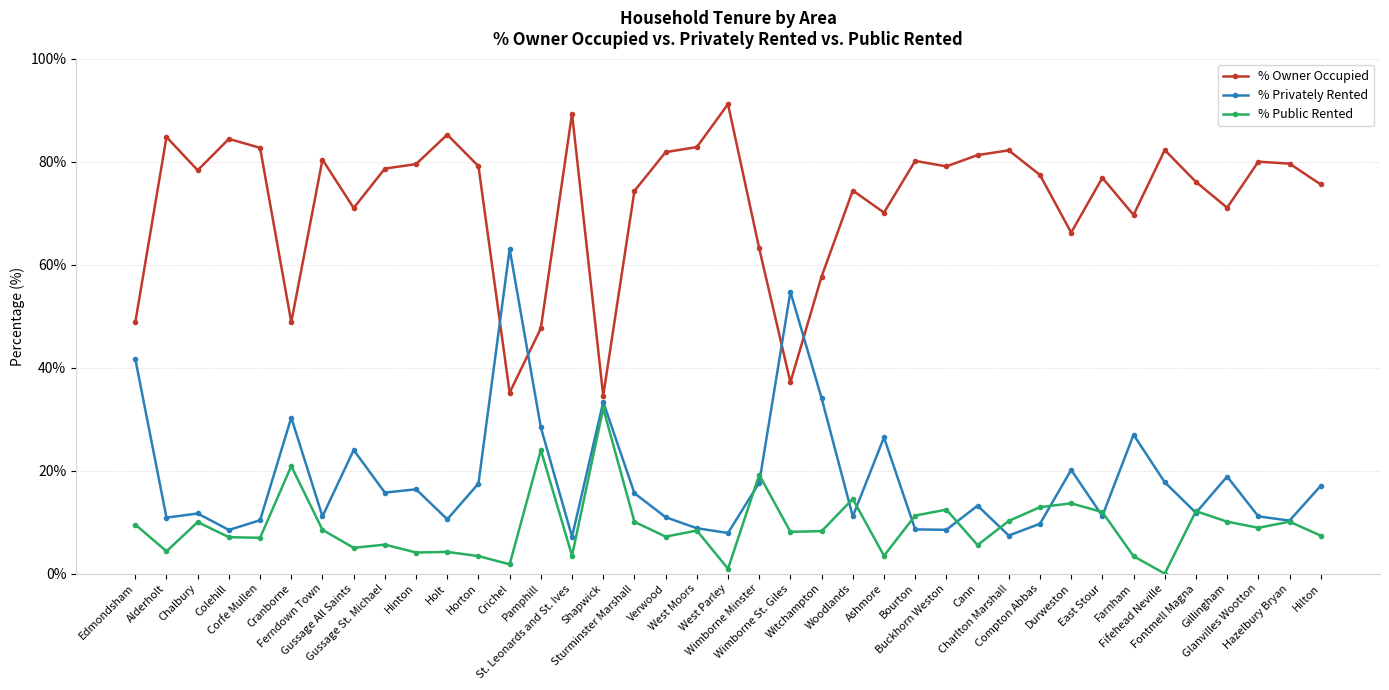

What is the label of the 26th point from the right?

Pamphill